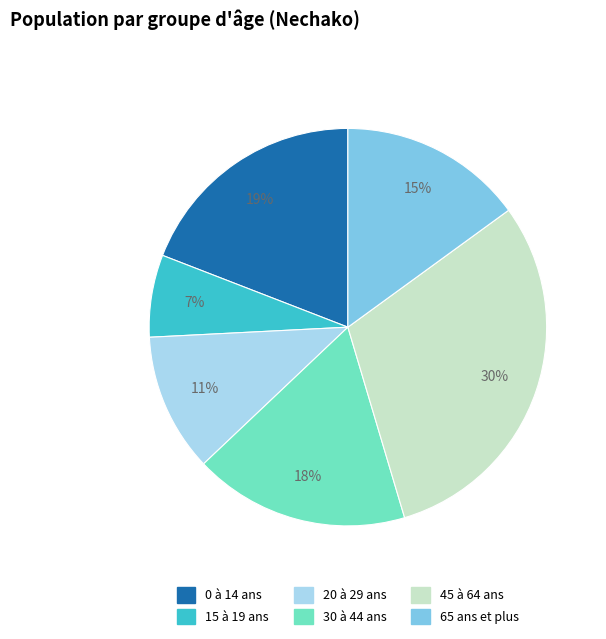

Is it true that 15 à 19 ans is 7% of the pie?

True